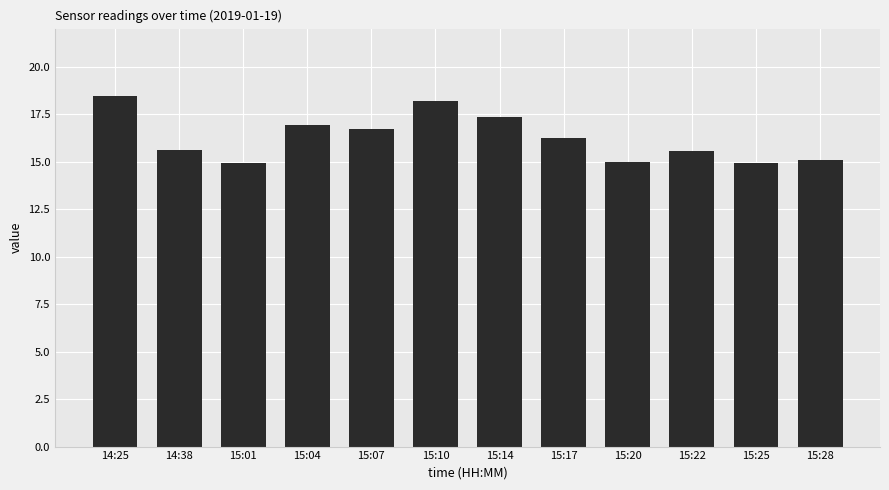

Where does the data first go above 16?

14:25